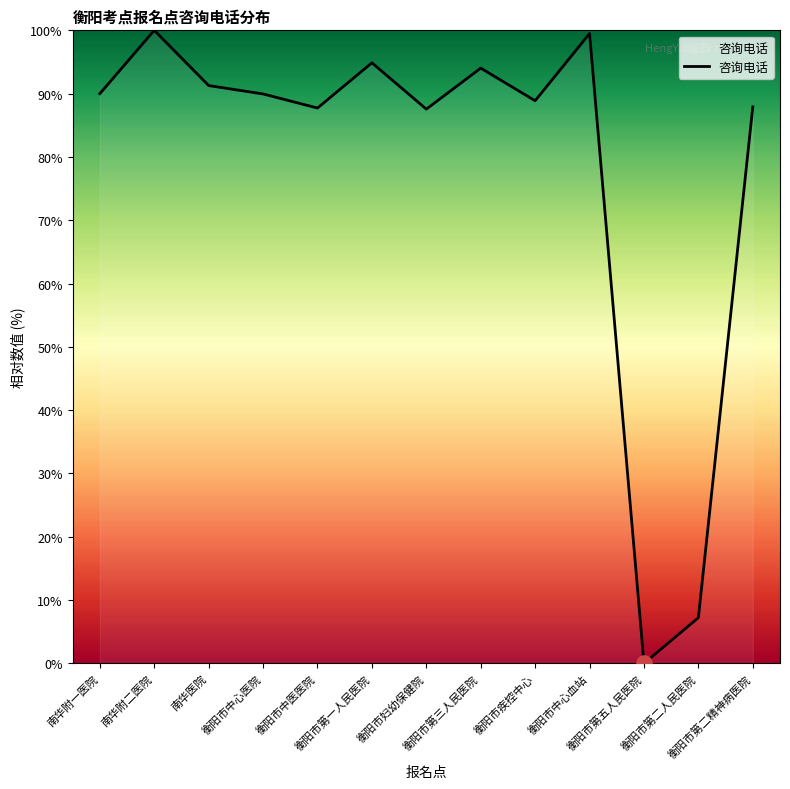

Approximately how many times larger is the value at 衡阳市第一人民医院 compared to 衡阳市第二精神病医院?

1.1